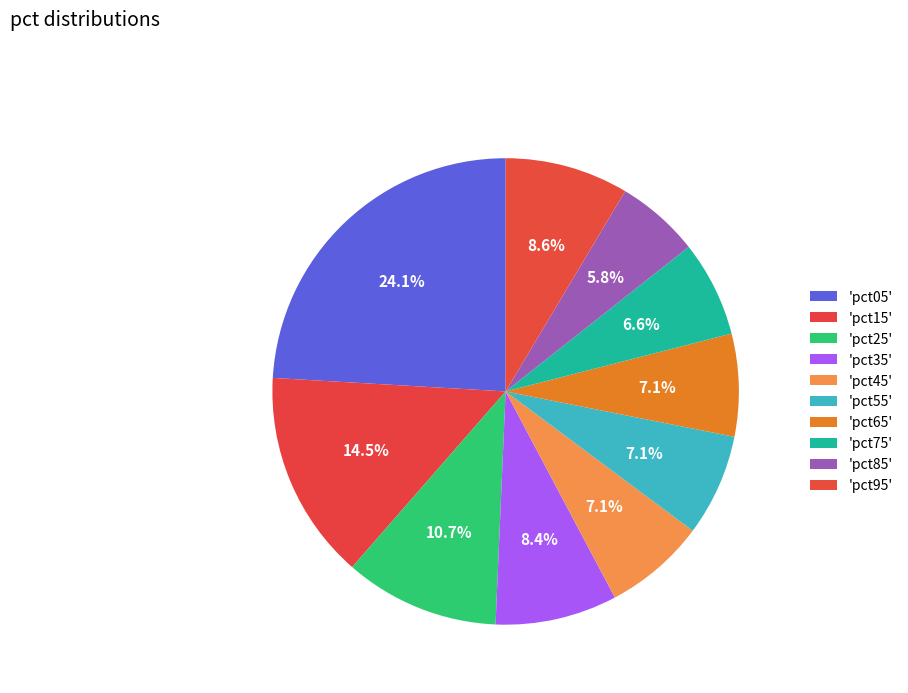

What is the largest slice in the pie chart?

pct05